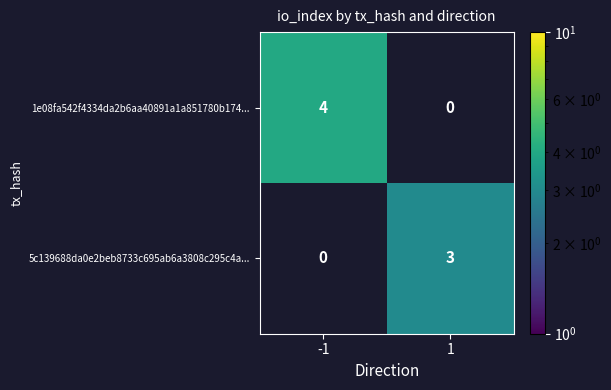

The value of 5c139688da0e2beb8733c695ab6a3808c295c4a... at 1 is 5. True or false?

False